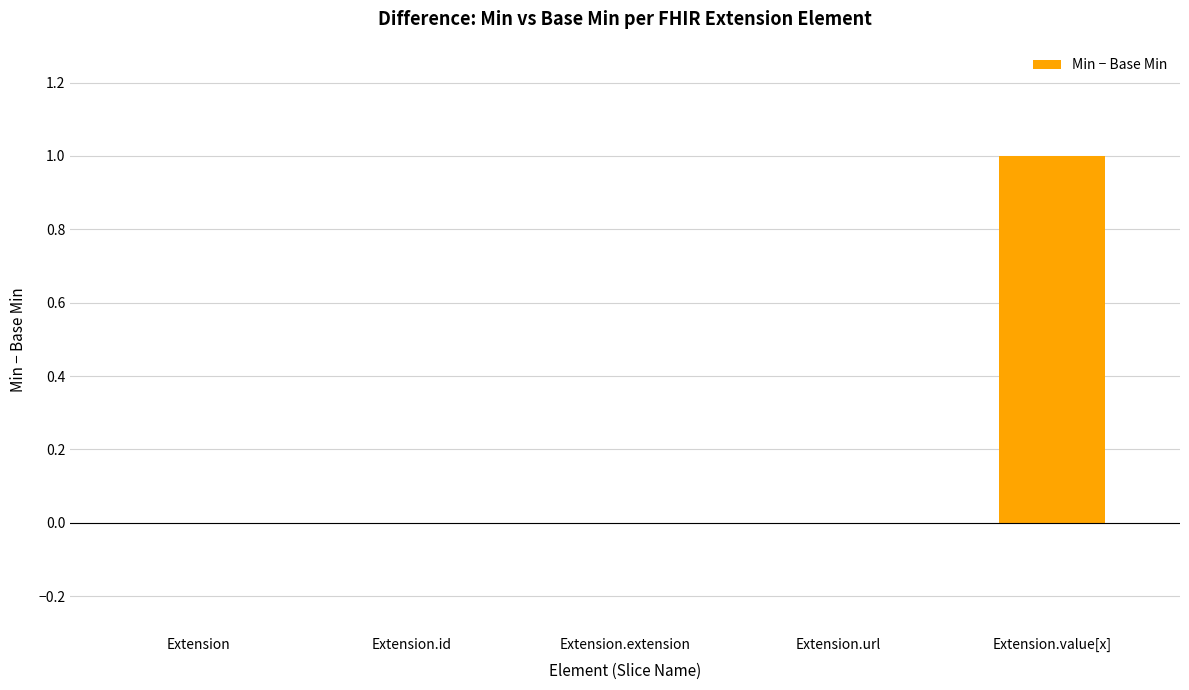

At which category does the chart reach its peak across all series?

Extension.value[x]